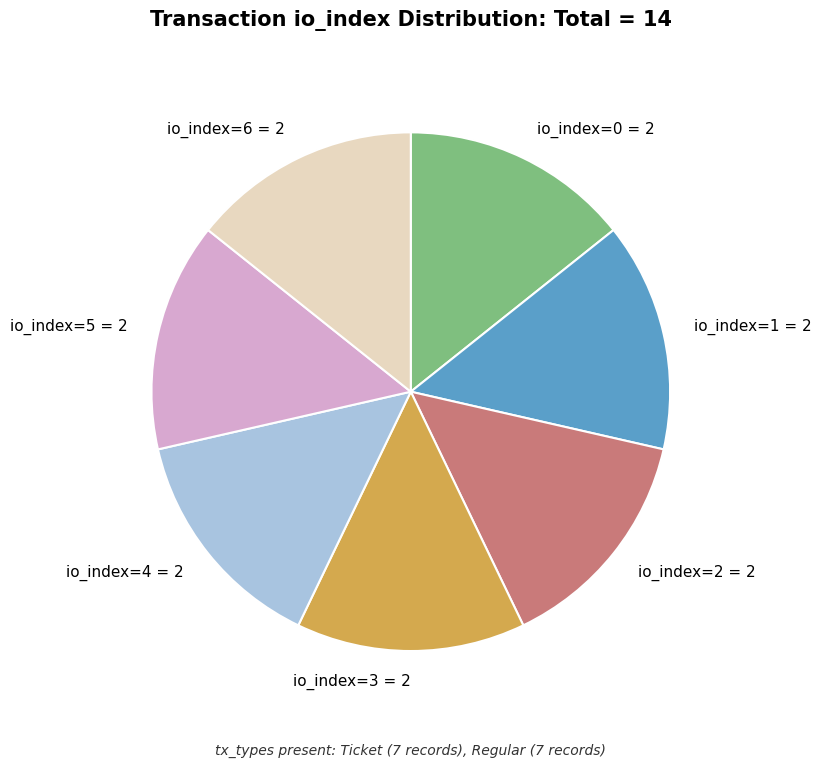

Is it true that io_index=3 = 2 is 14% of the pie?

True